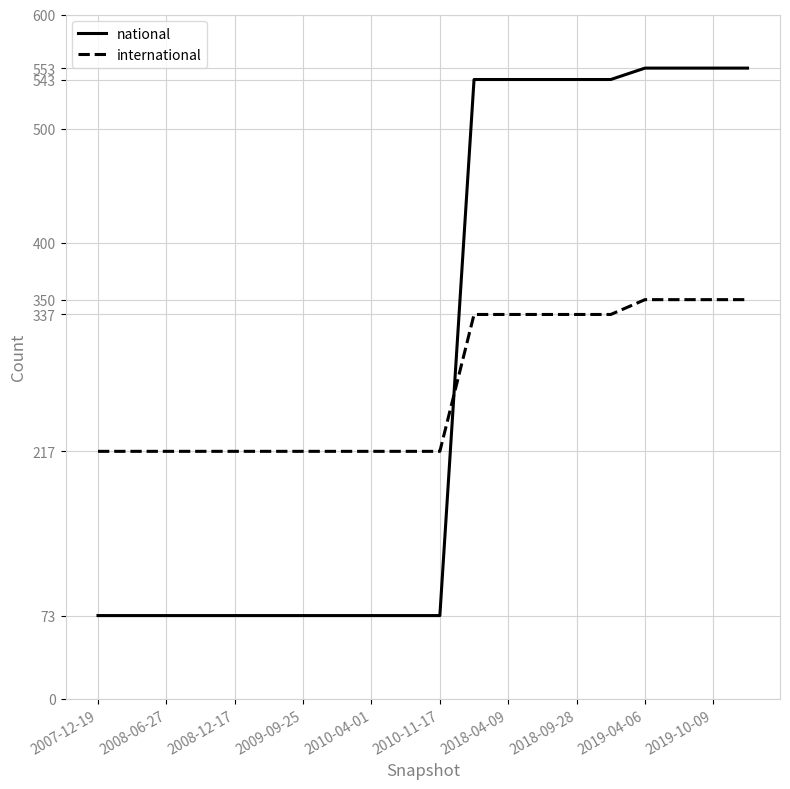

How many times do international and national cross each other?

1